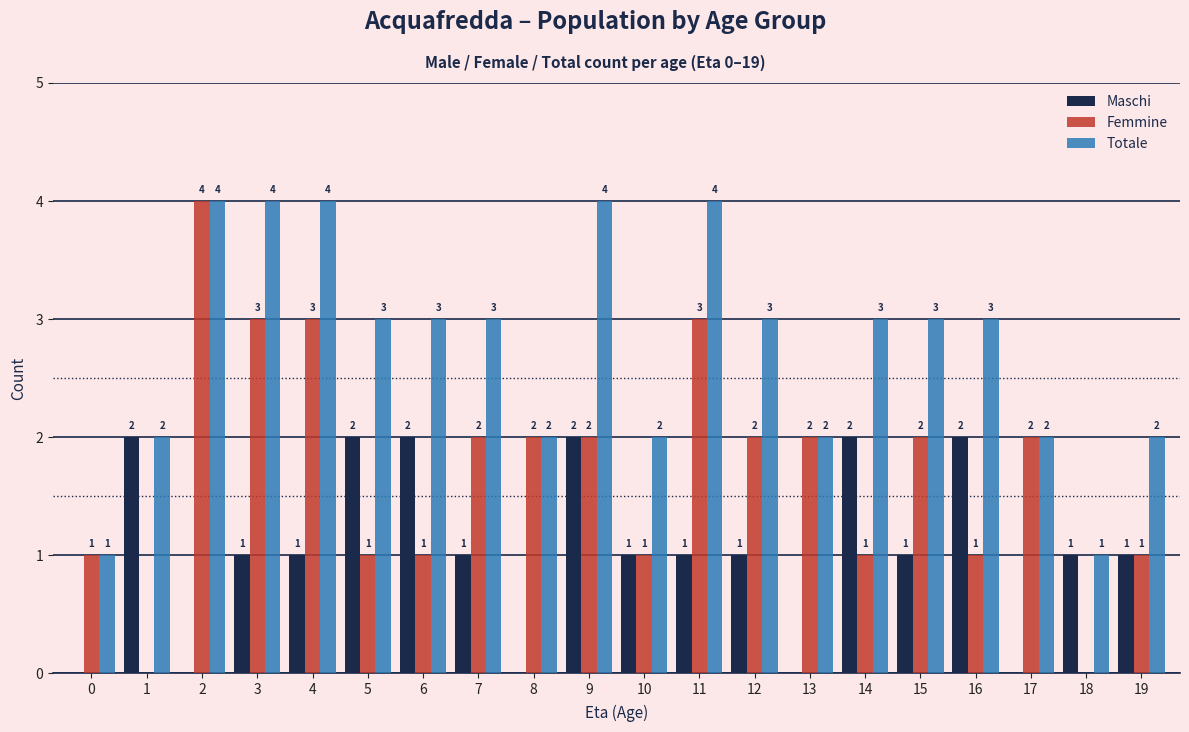

Is it true that Femmine equals 2 at 12?

True